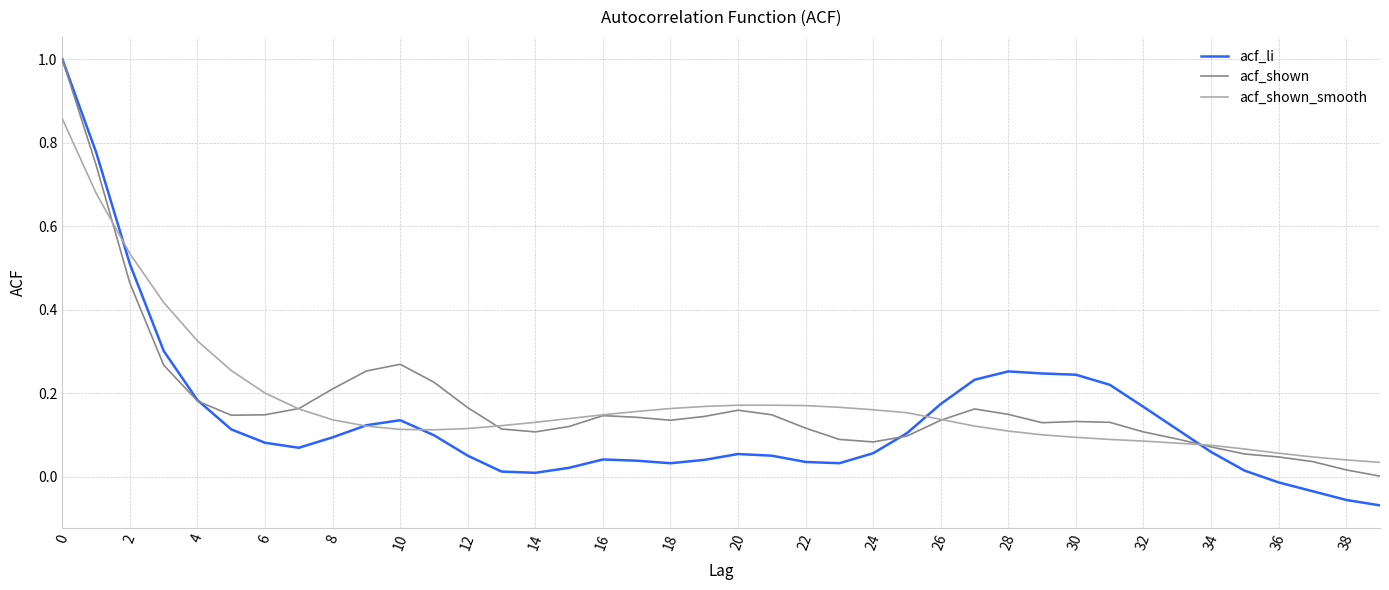

What is the maximum value for acf_shown?

1.0